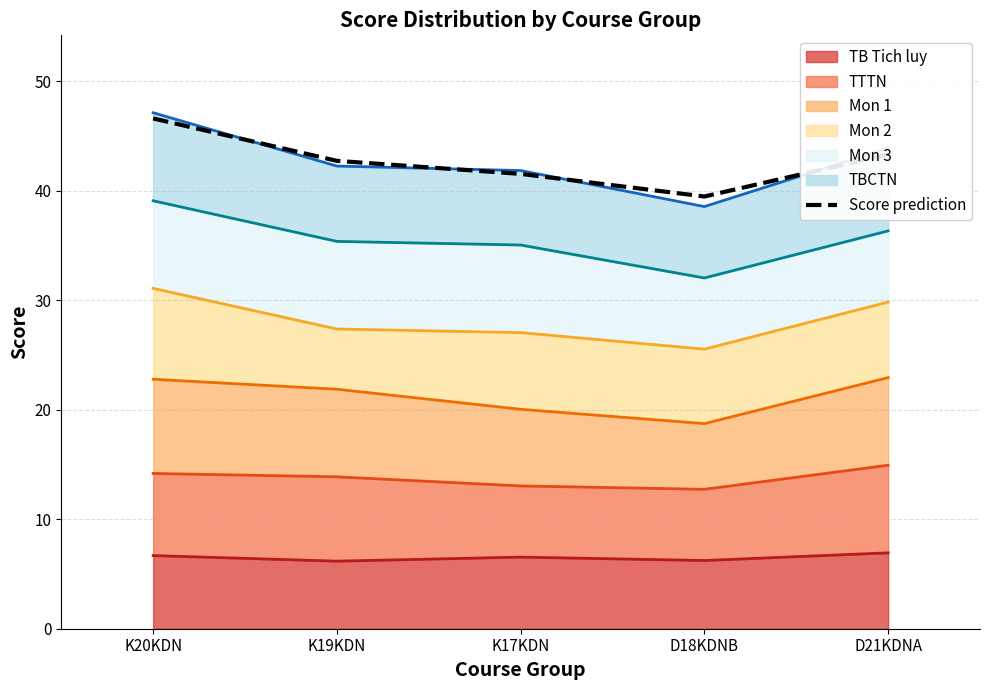

At which category does the chart reach its peak across all series?

K20KDN